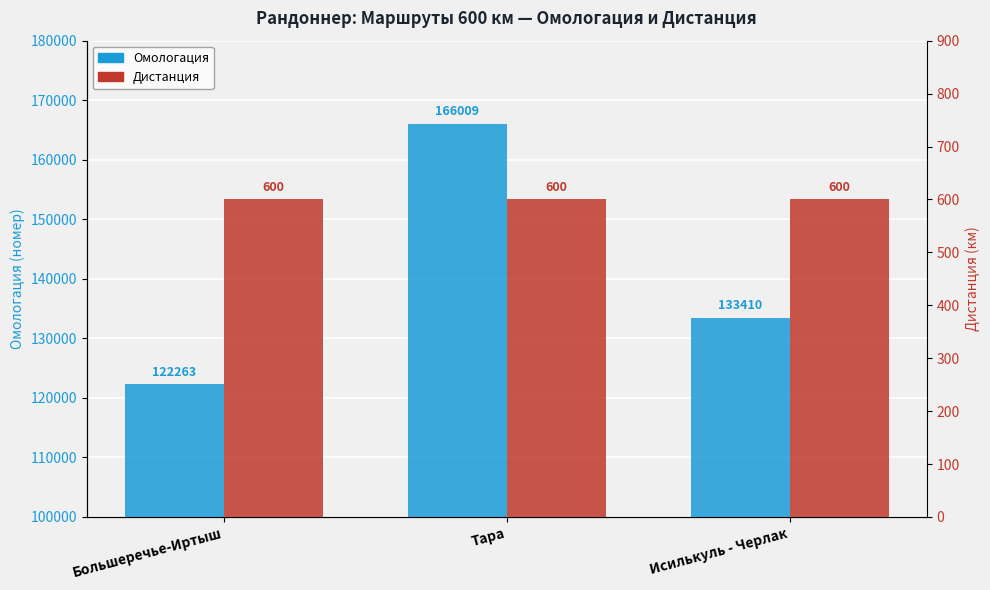

What is the difference between the maximum and minimum values in the Омологация series?

43746